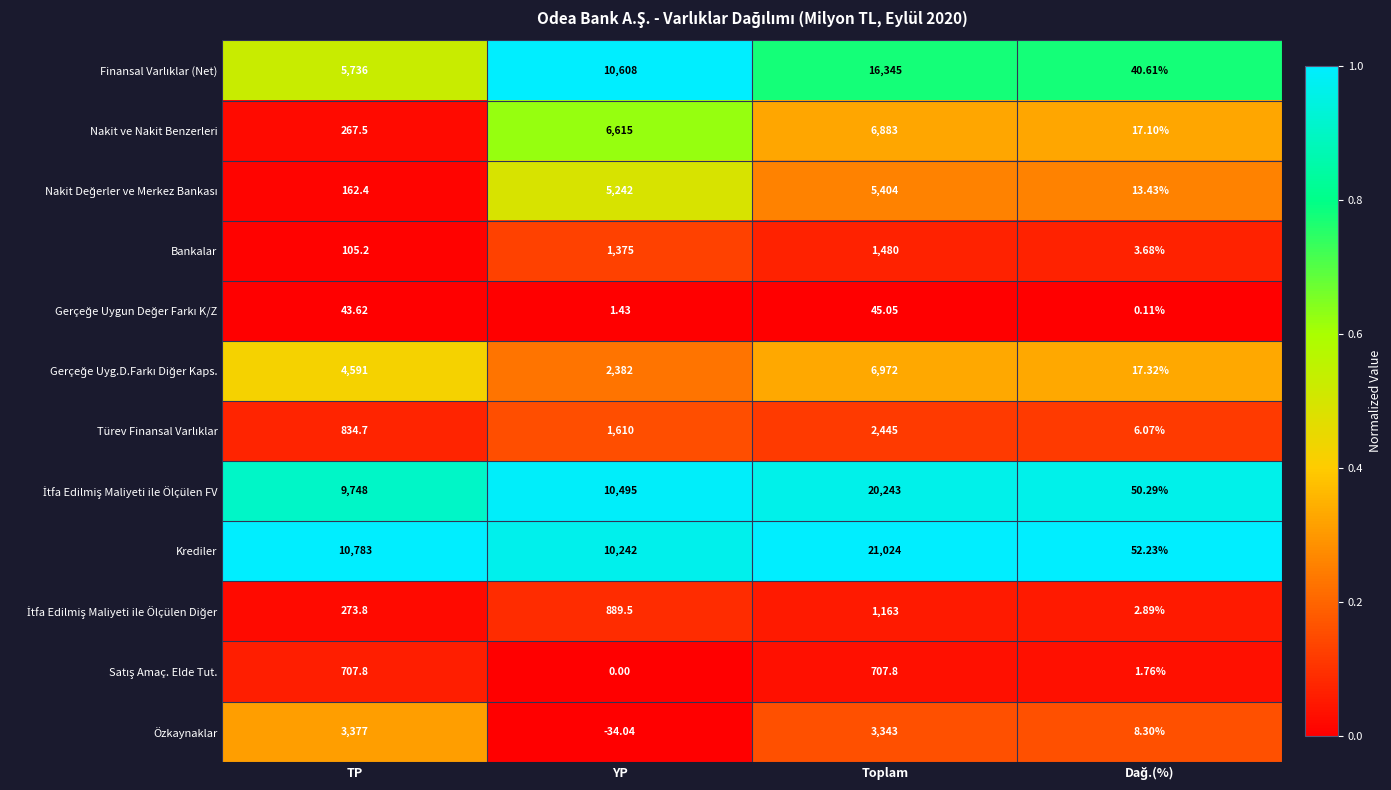

Which series has the largest total across all categories?

Krediler